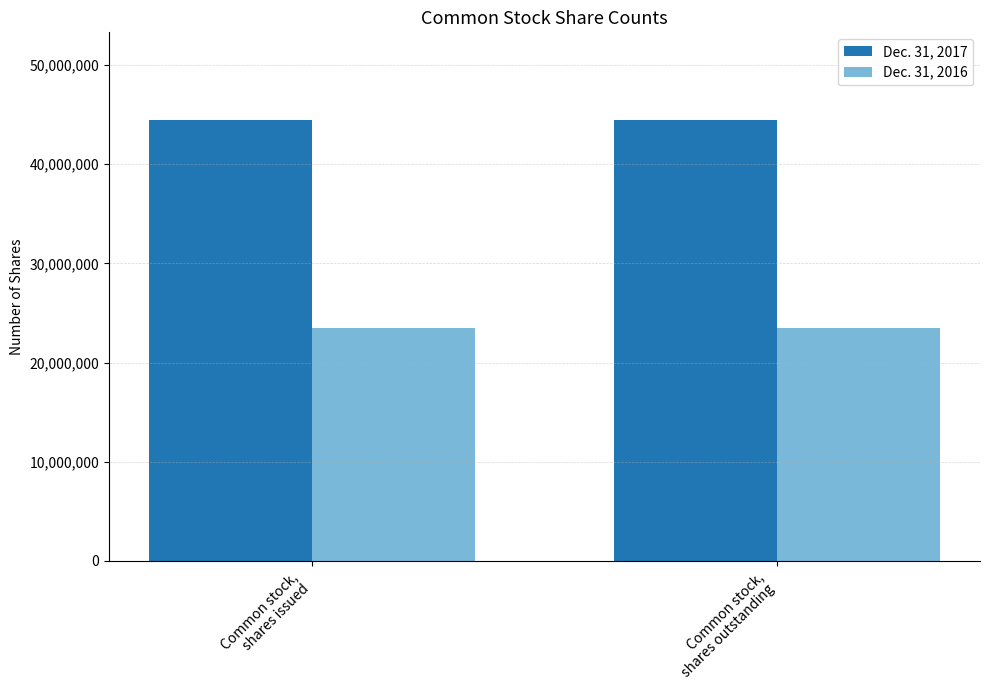

Reading left to right, what are all the values shown in this chart?

Dec. 31, 2017: 44408796	44408796
Dec. 31, 2016: 23447003	23447003